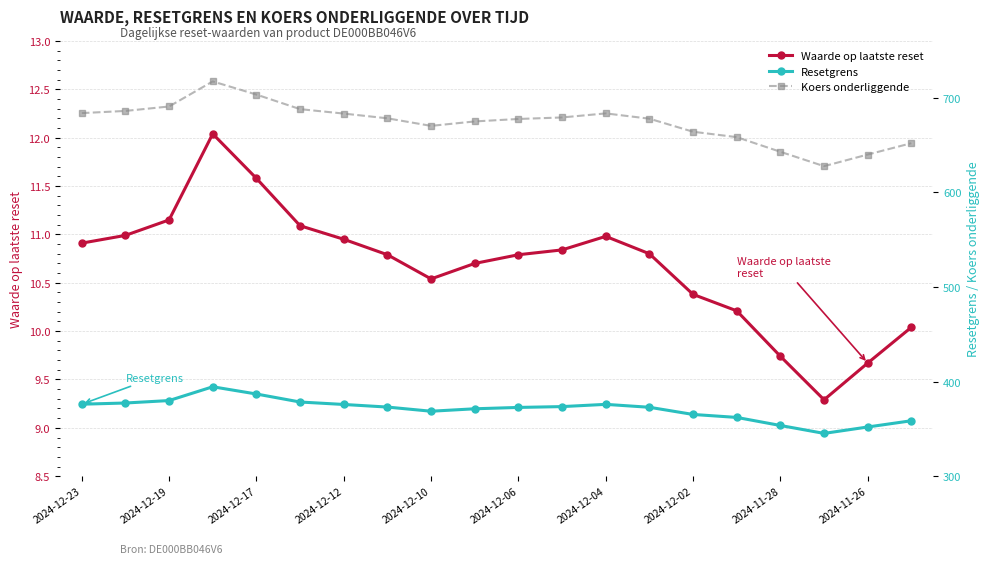

The value of Waarde op laatste reset at 2024-12-04 is 11.0. True or false?

True